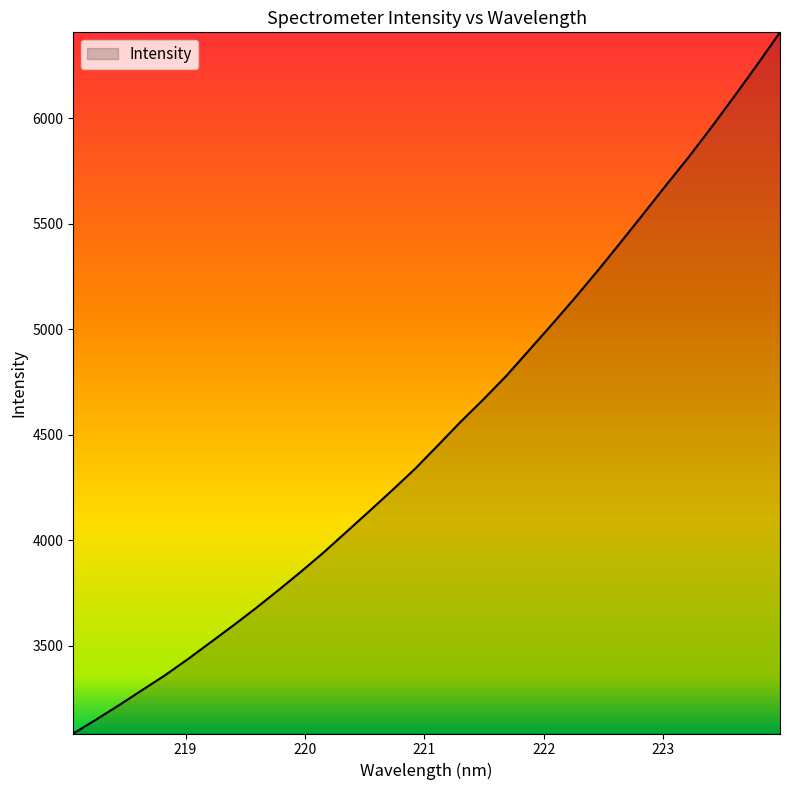

What is the maximum value shown in the chart?

6408.5